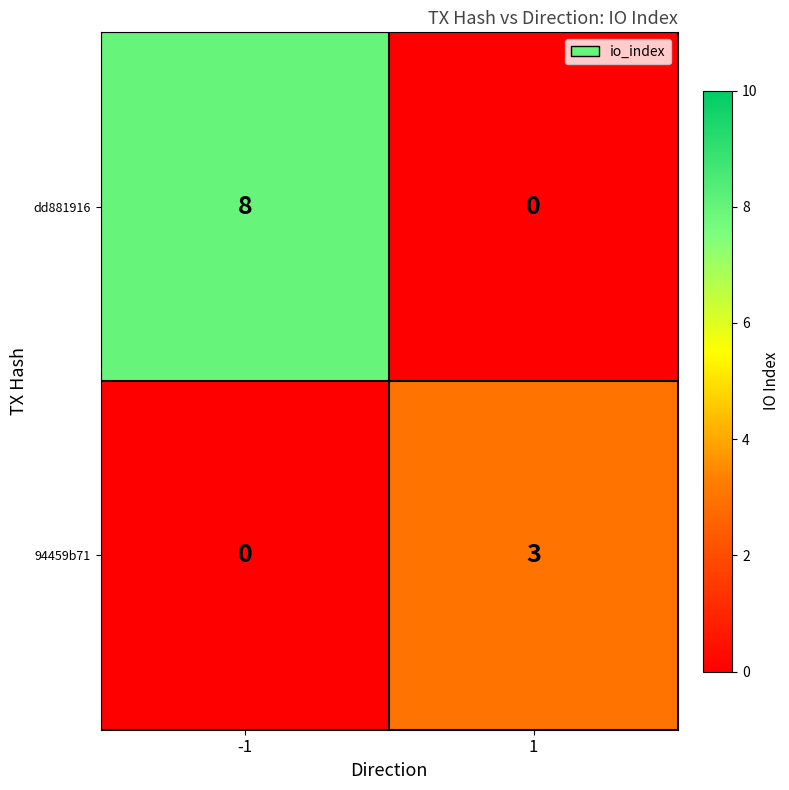

What is the difference between the maximum and minimum values in the 94459b71 series?

3